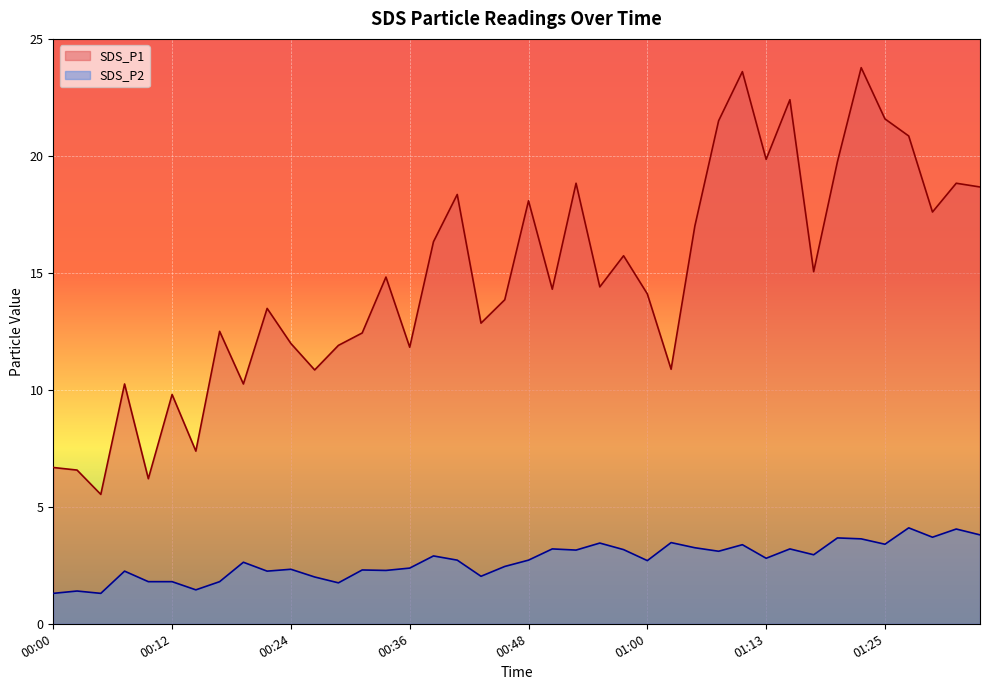

In SDS_P1, how many points are lower than both neighbors (excluding endpoints)?

13